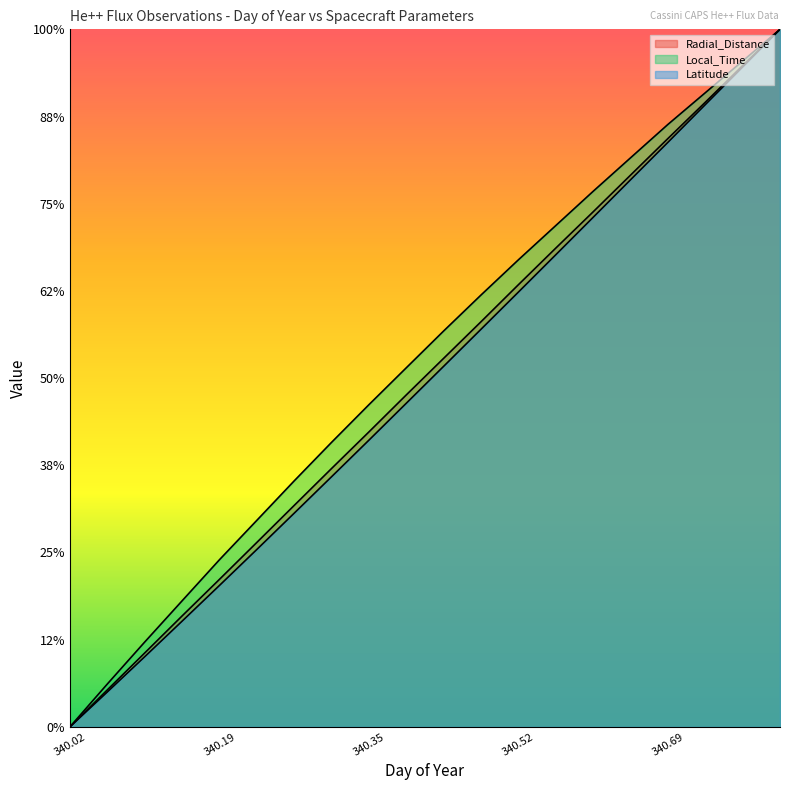

True or false: Radial_Distance has more than 1 points higher than both neighbors.

False